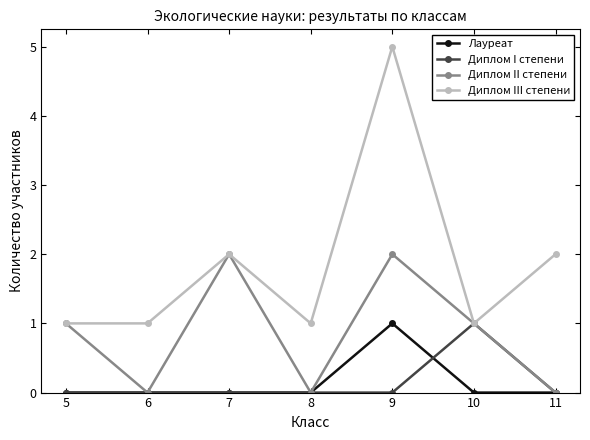

What is the lowest value of the Диплом III степени series?

1